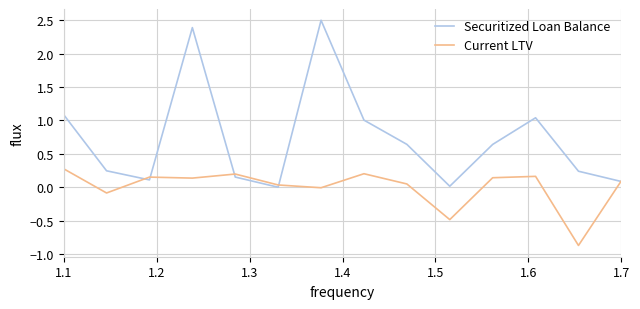

What is the average value of the Securitized Loan Balance series?

0.7